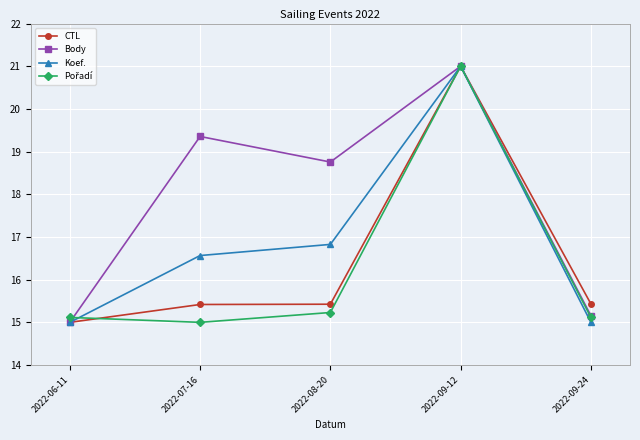

What is the label of the 1st point from the right?

2022-09-24